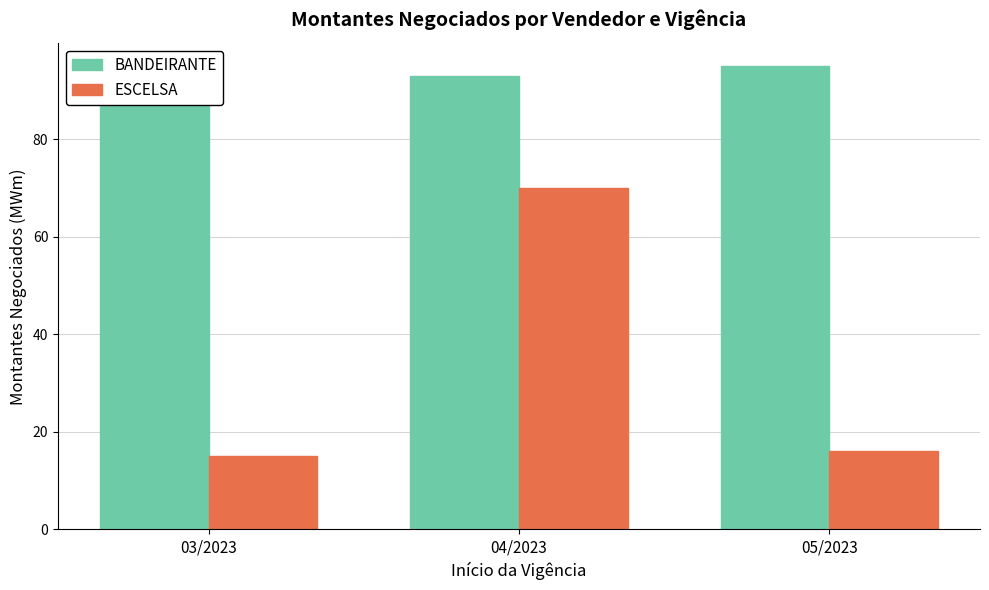

List the series in order of their peak value, highest first.

BANDEIRANTE, ESCELSA